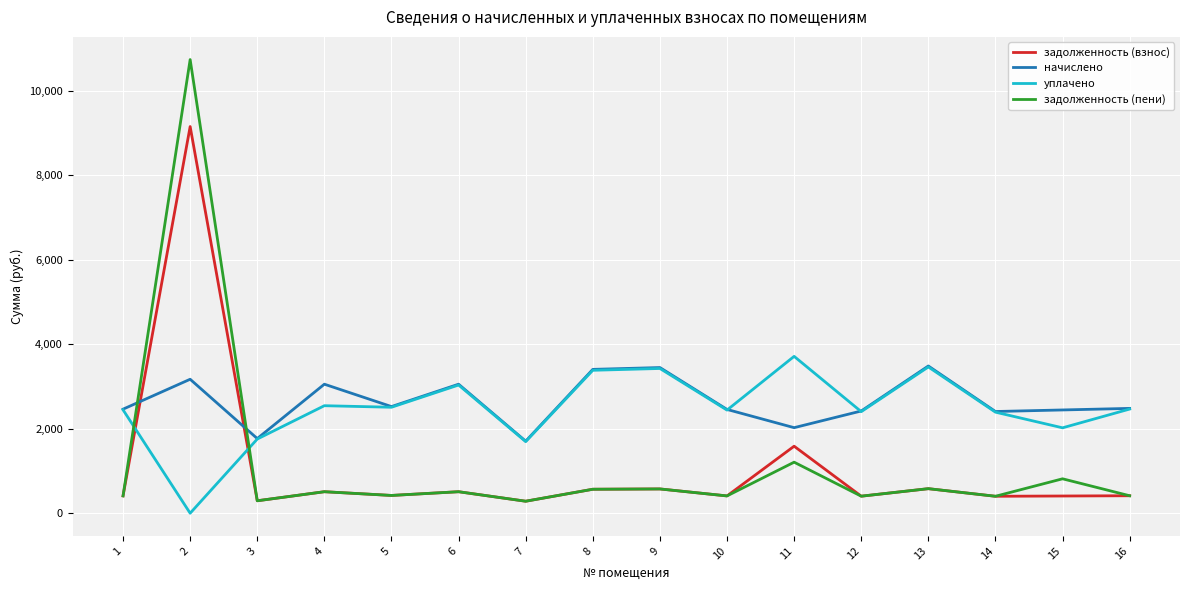

Between which two adjacent categories do задолженность (взнос) and уплачено first intersect?

1 and 2